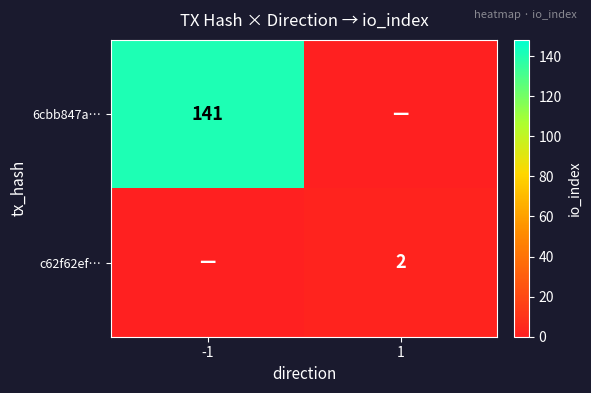

The value of 6cbb847a… at -1 is 141. True or false?

True